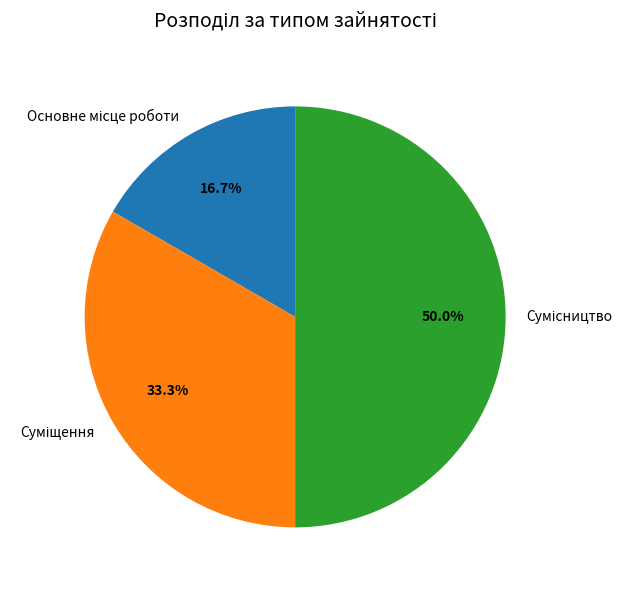

How many slices are in this pie chart?

3